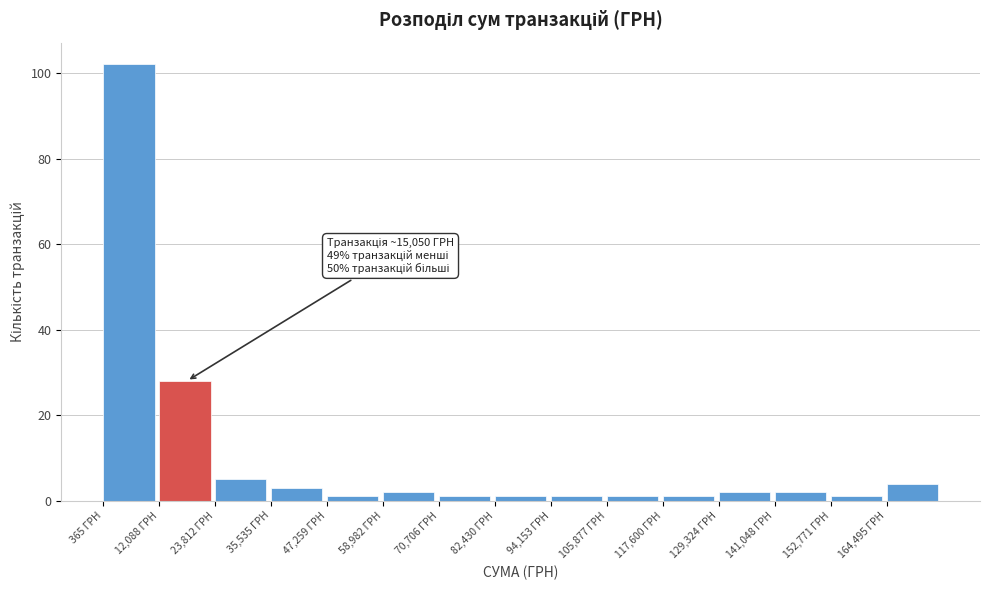

Which range on the x-axis has the tallest bar?

0 to 12000